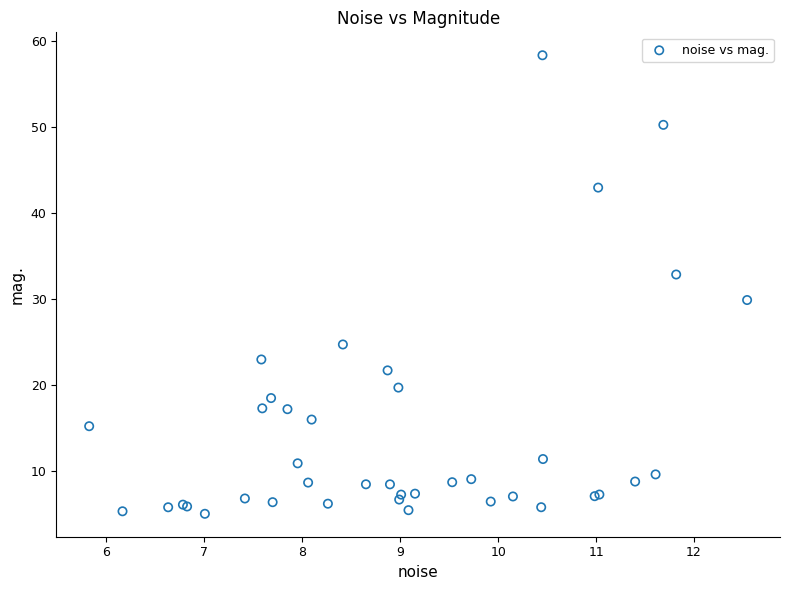

What Y value in the scatter plot is closest to 31?

29.9